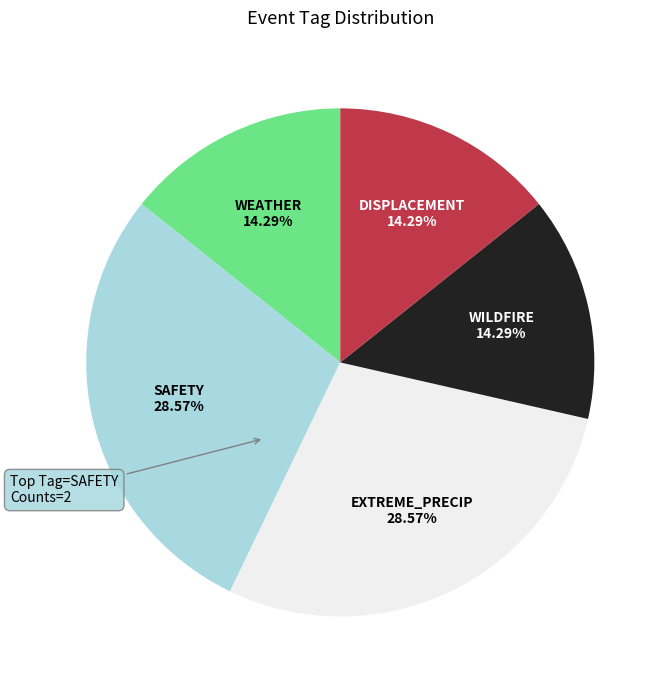

Is there any slice that represents more than half of the pie?

No